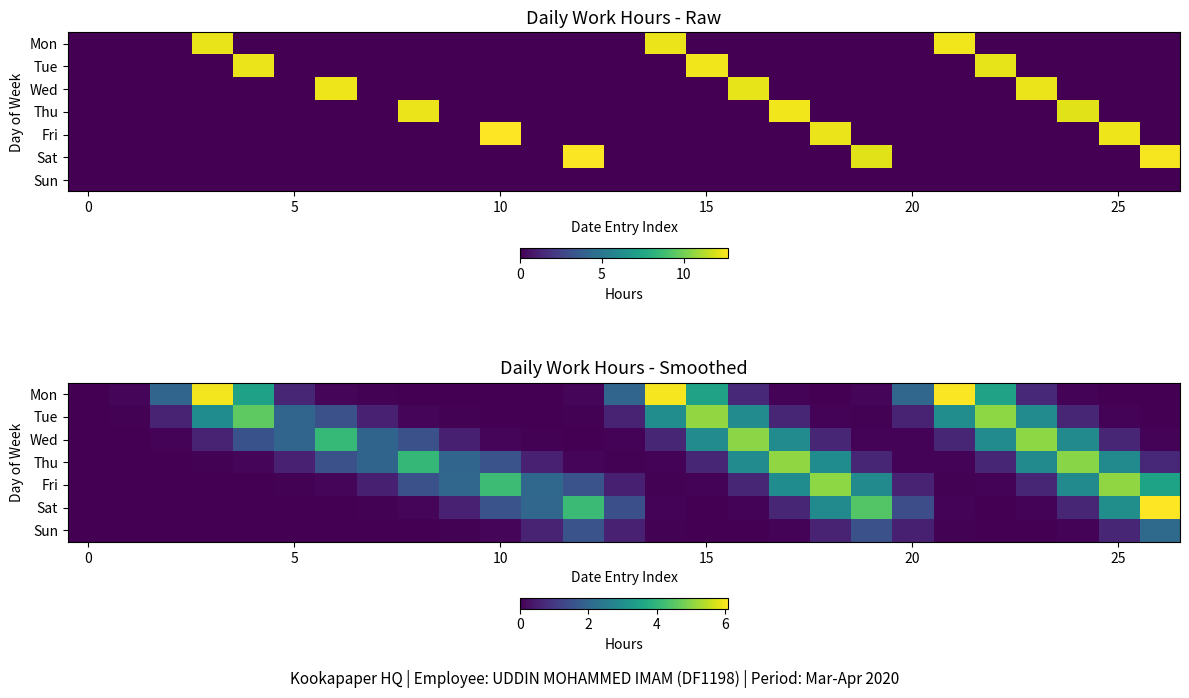

What is the difference between the maximum and minimum values in the Tue series?

5.1